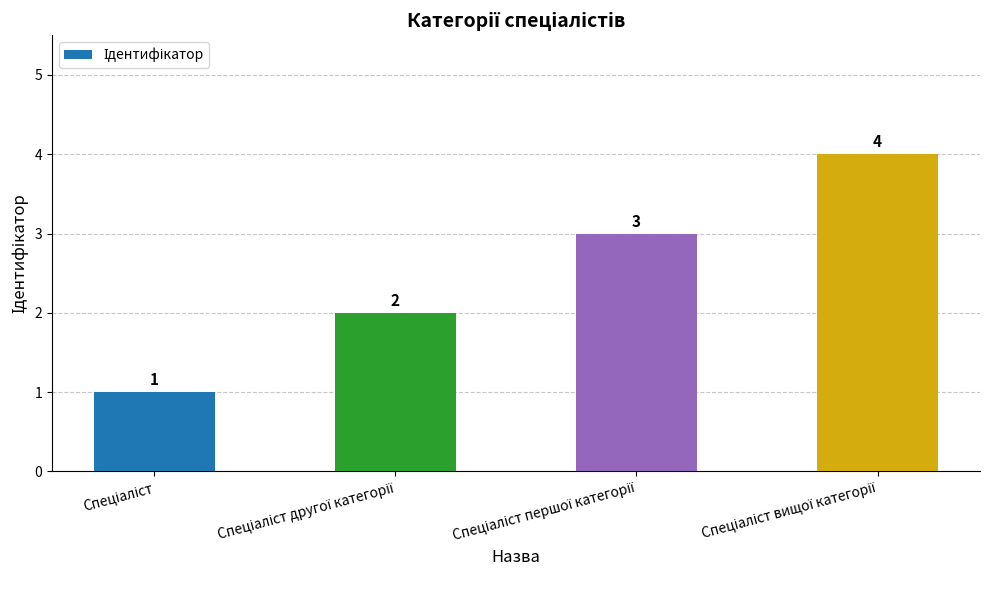

What is the sum of all values?

10